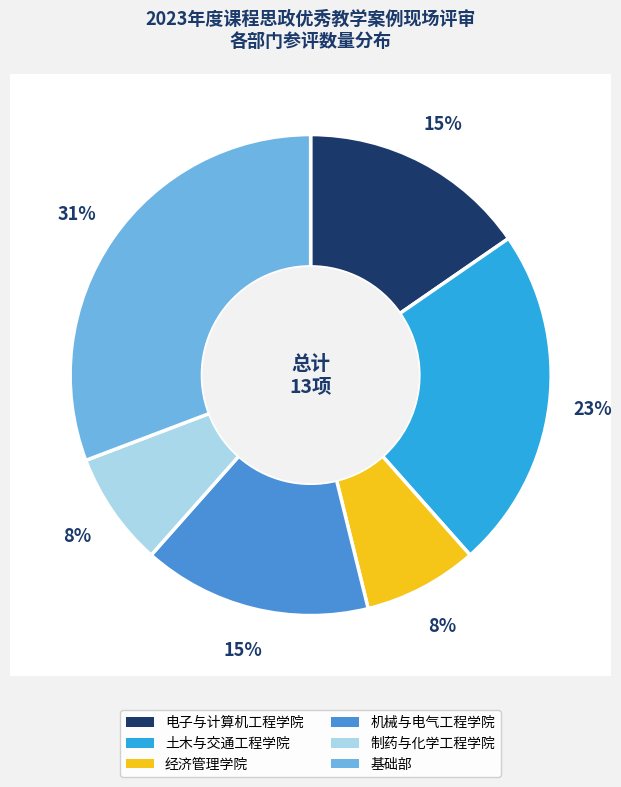

Which category has the smallest portion of the pie?

经济管理学院